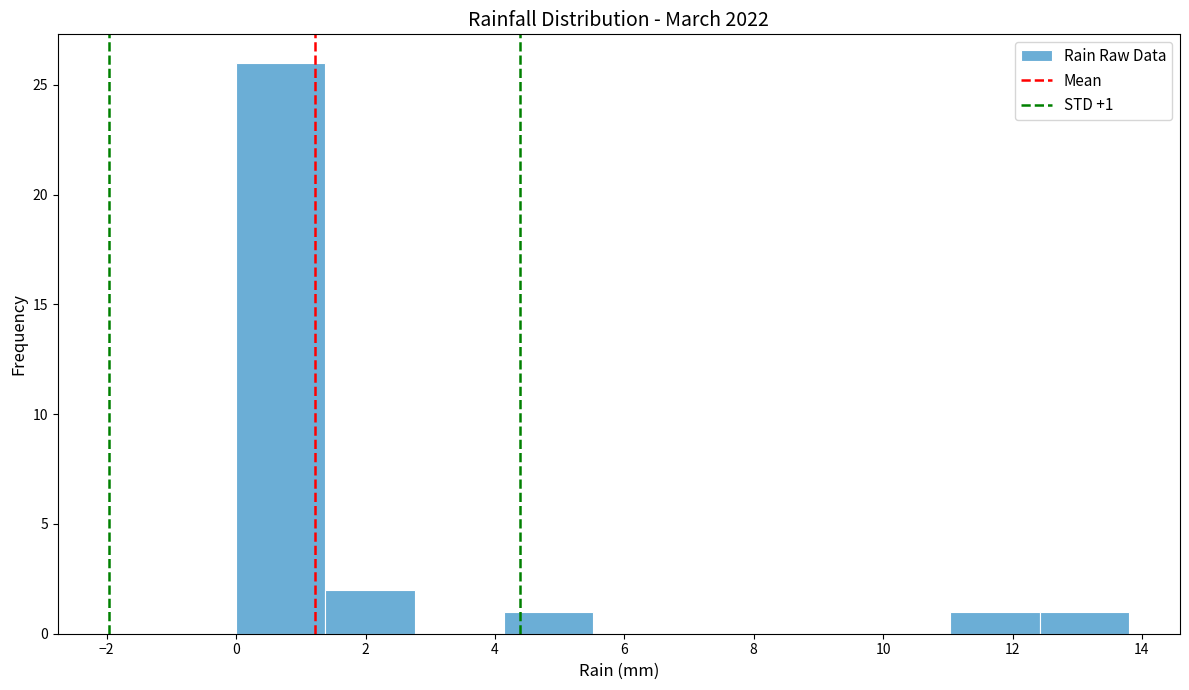

Over which range of the x-axis is the bar tallest?

0.00 to 1.38